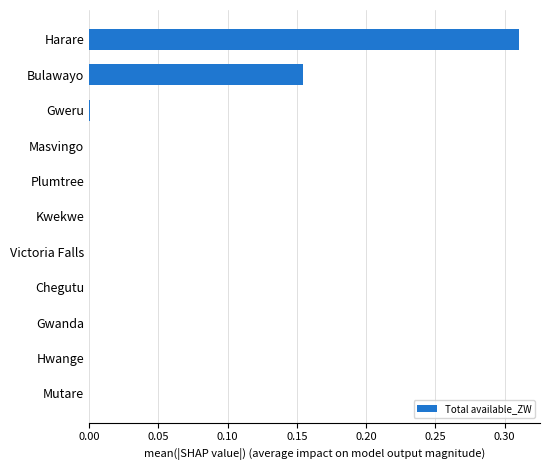

Count the number of categories in the chart.

11